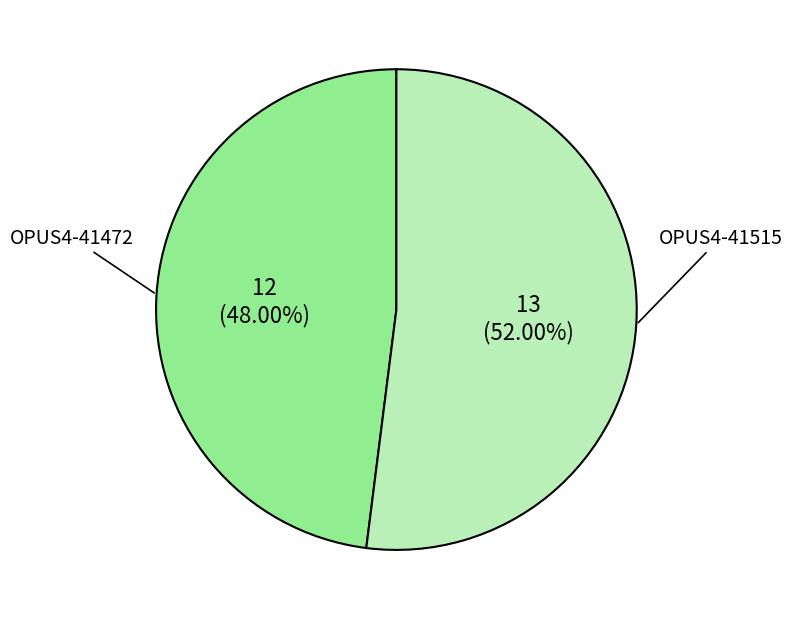

To the nearest percent, what is the difference between the largest and smallest slice percentages?

4%